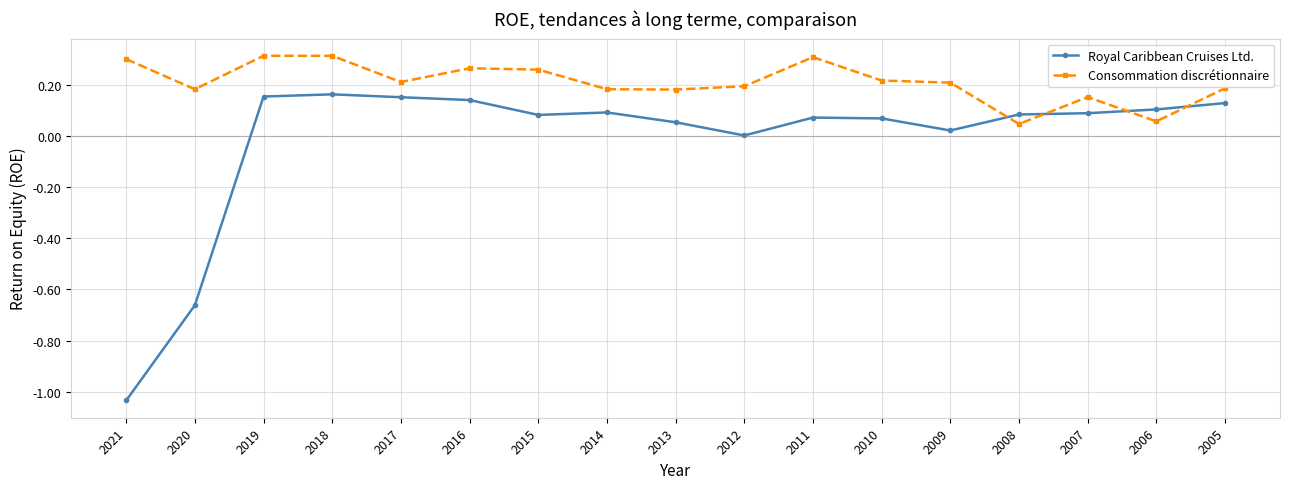

At 2020, list the series in order from smallest to largest.

Royal Caribbean Cruises Ltd., Consommation discrétionnaire